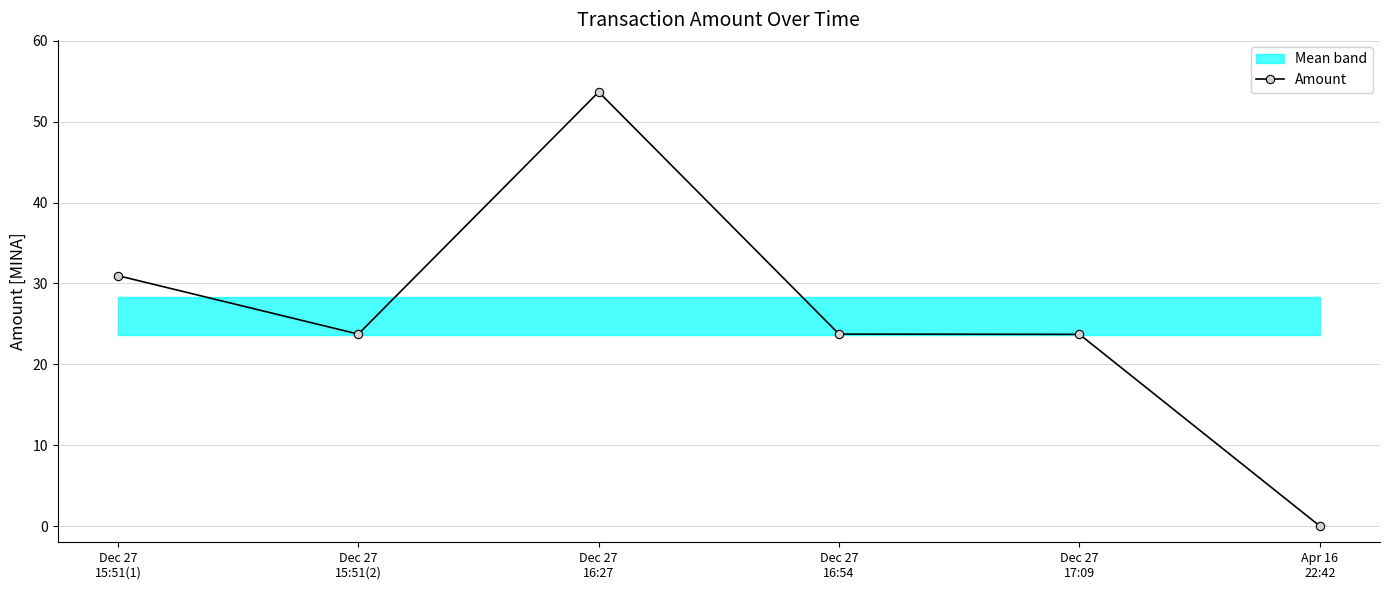

What is the change in value from Dec 27
15:51(2) to Apr 16
22:42?

-23.7